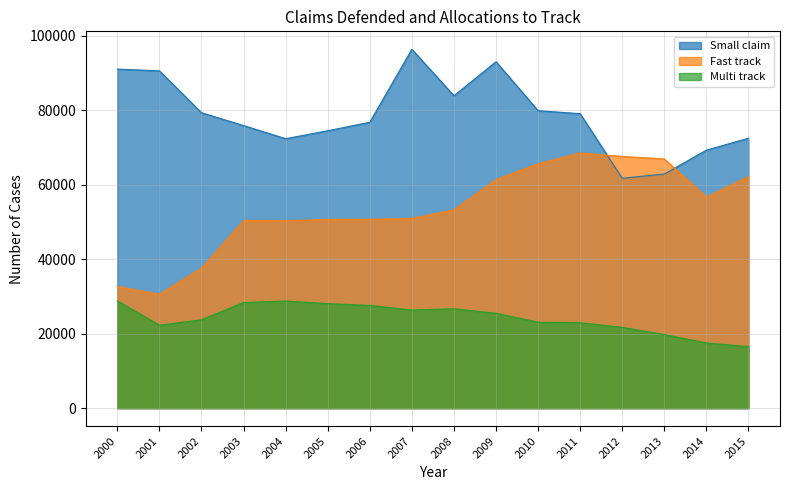

How many values in the Multi track series exceed 25495?

7